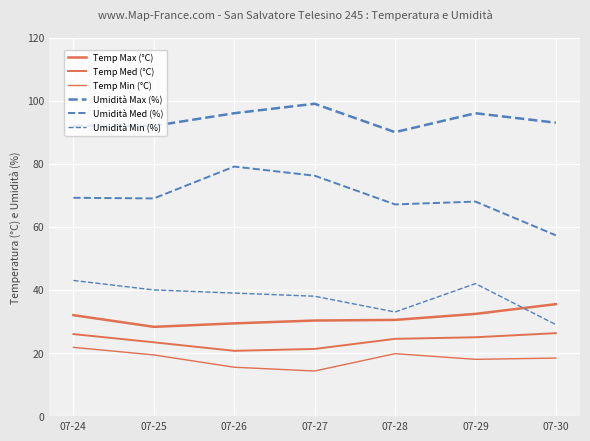

Reading right to left, extract all data points from this chart.

Temp Max (°C): 35.5	32.4	30.5	30.3	29.4	28.3	32.0
Temp Med (°C): 26.3	25.0	24.5	21.3	20.7	23.4	26.0
Temp Min (°C): 18.4	18.0	19.8	14.3	15.5	19.4	21.8
Umidità Max (%): 93.0	96.0	90.0	99.0	96.0	92.0	92.0
Umidità Med (%): 57.3	68.0	67.1	76.2	79.1	69.0	69.2
Umidità Min (%): 29.0	42.0	33.0	38.0	39.0	40.0	43.0